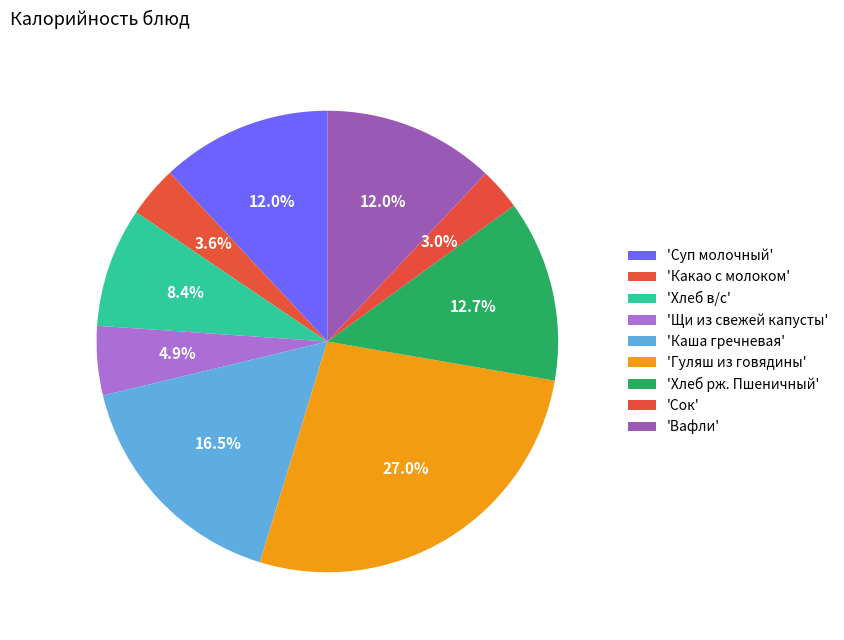

Count the number of slices in the pie.

9